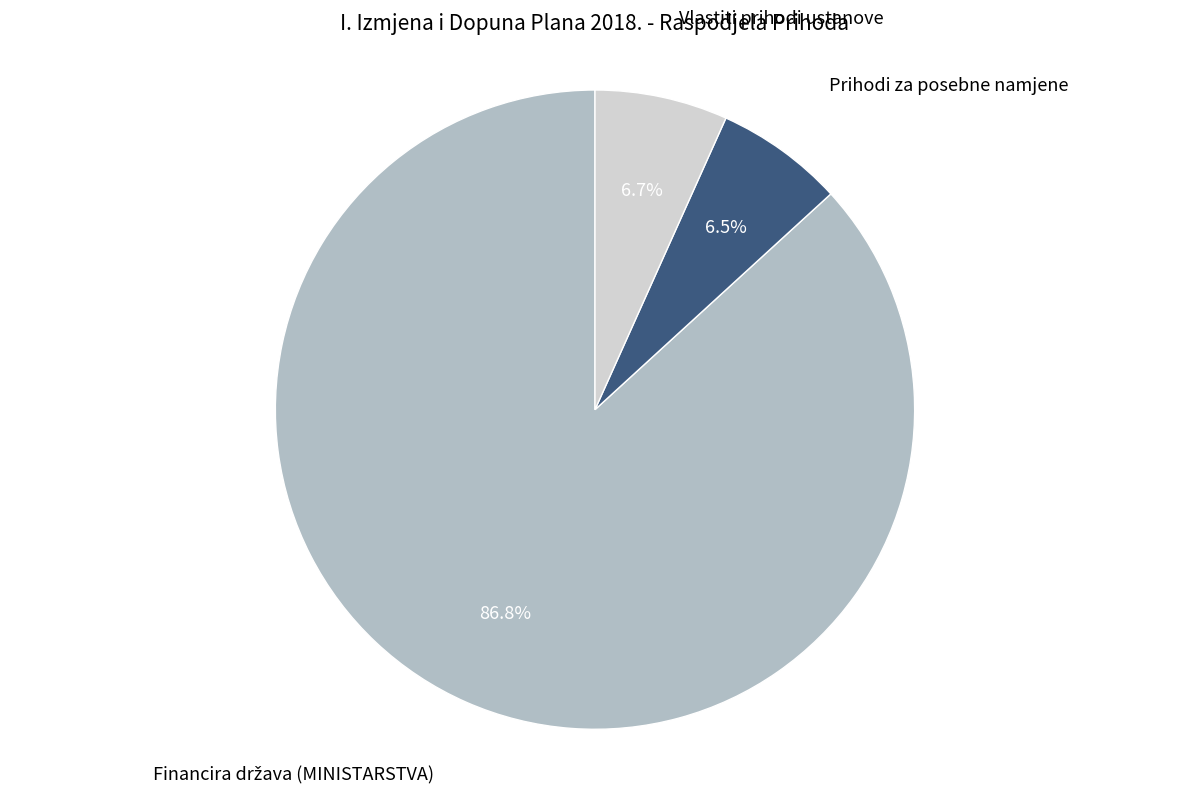

Does Prihodi za posebne namjene account for over 50% of the chart?

No